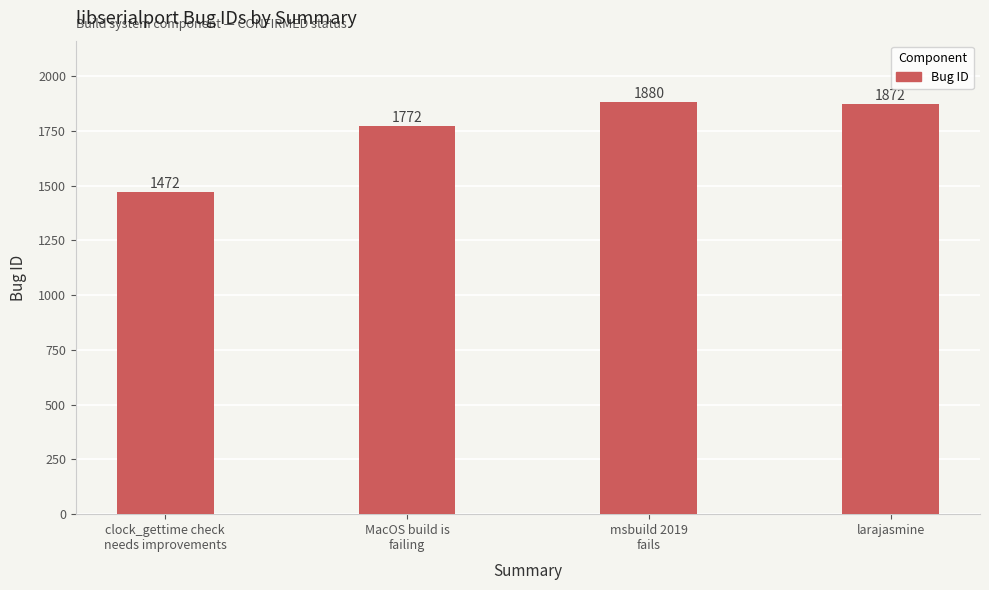

How many data points does each series have?

4